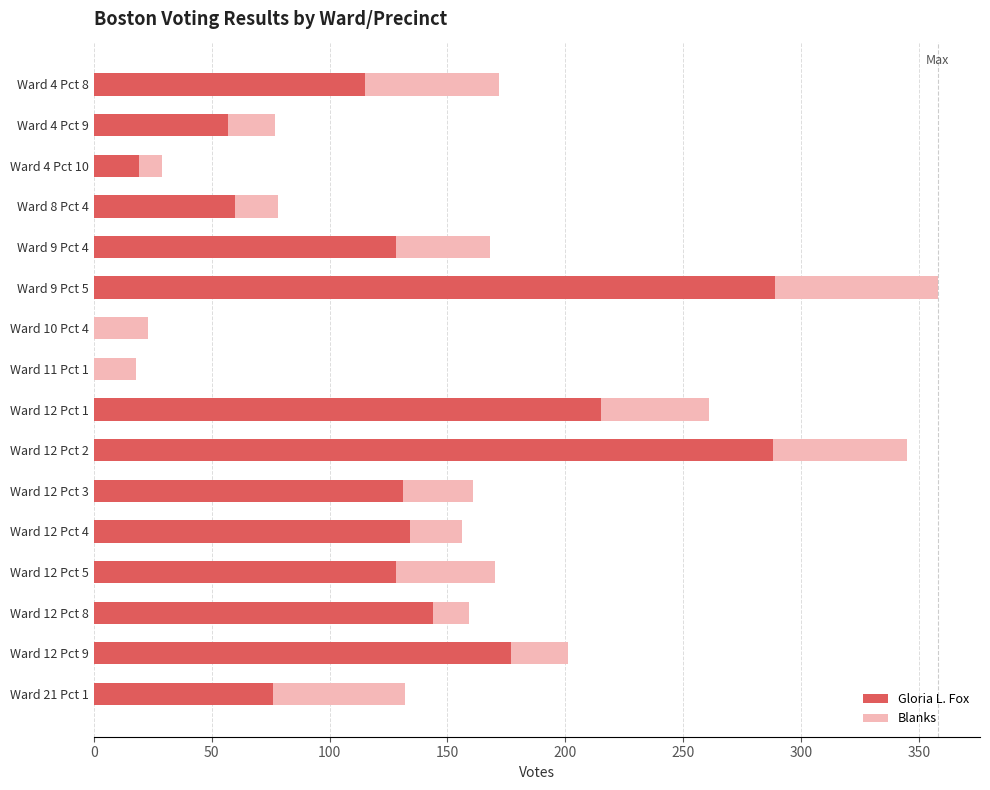

The Gloria L. Fox series shows 12 at Ward 4 Pct 9. True or false?

False